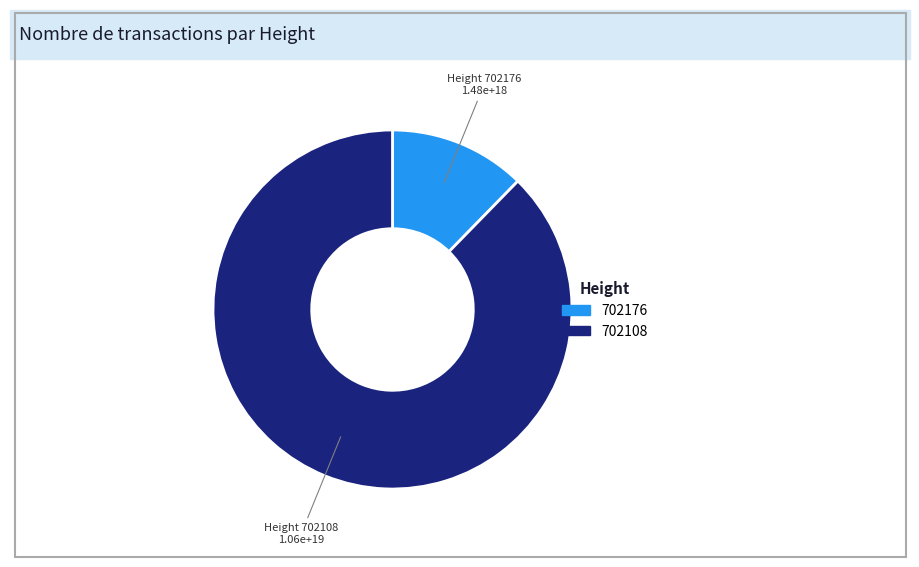

True or false: 702176 accounts for 12% of the total.

True